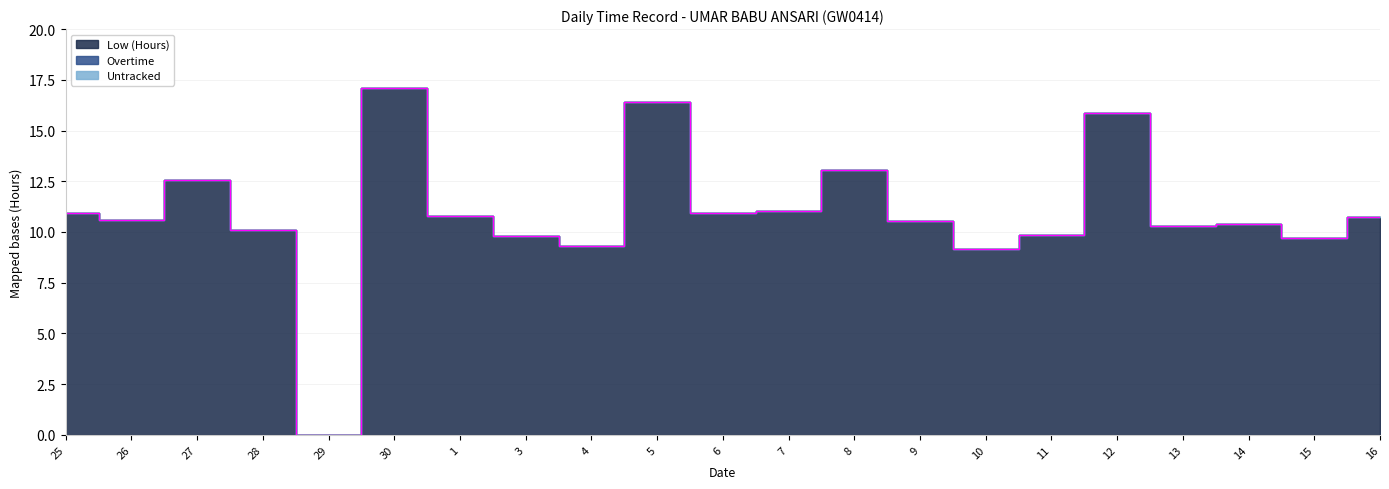

Does the chart have visible grid lines?

Yes